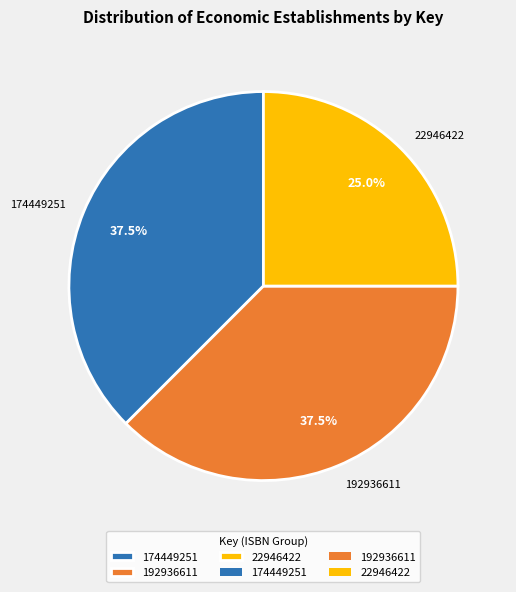

How many segments does this pie chart have?

3